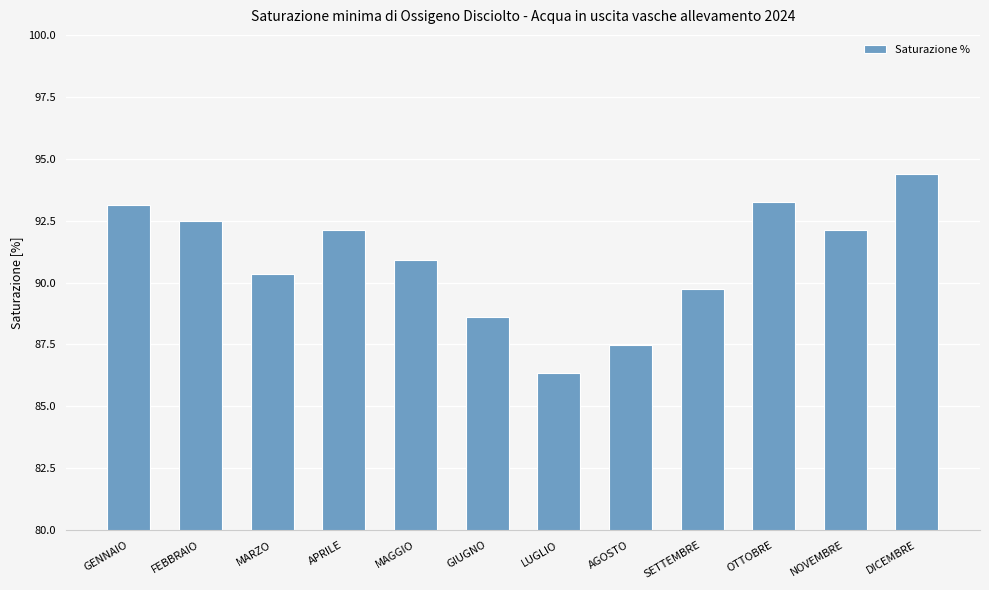

At which category does the chart reach its minimum across all series?

LUGLIO